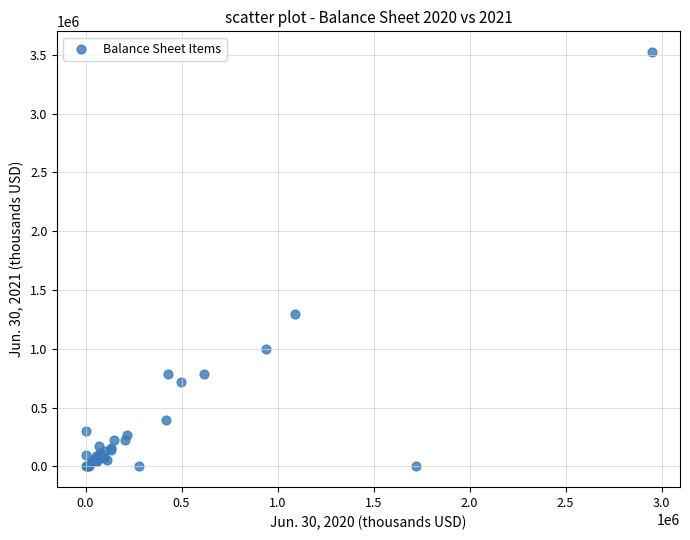

What Y value in the scatter plot is closest to 1761449?

1293005